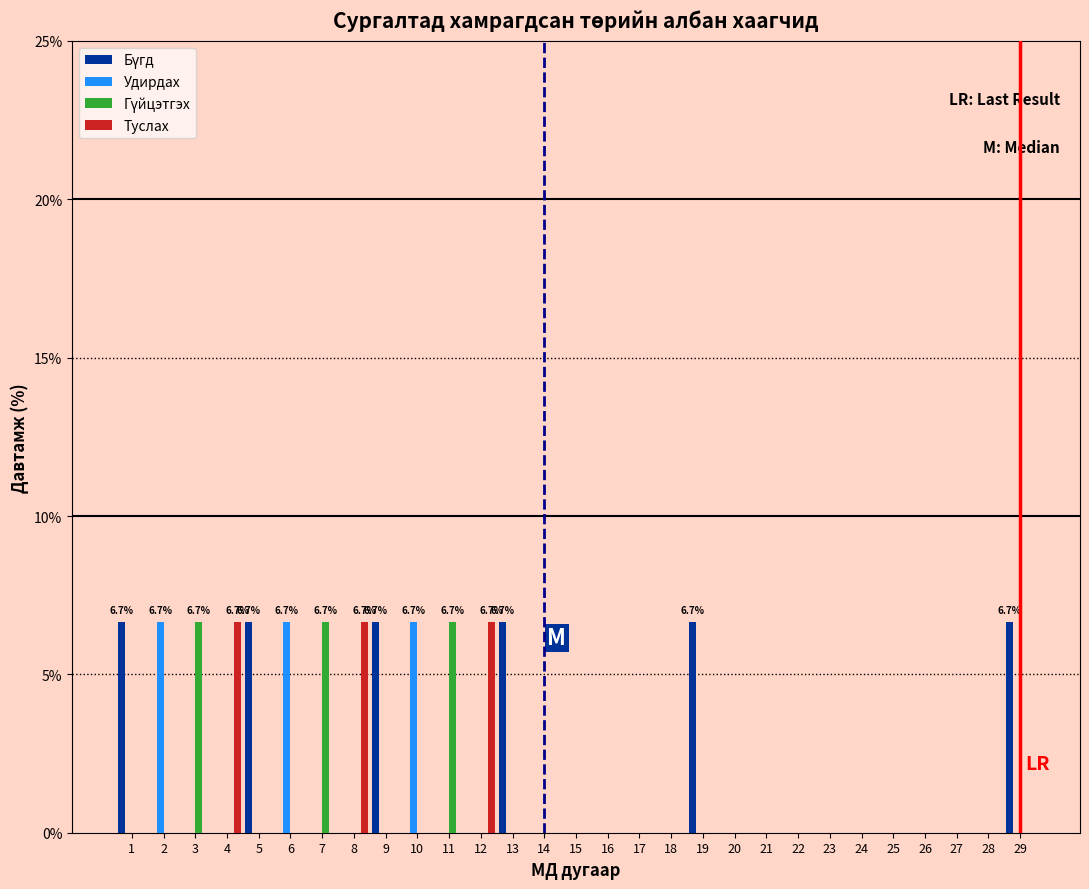

What is the maximum value for Удирдах?

6.7